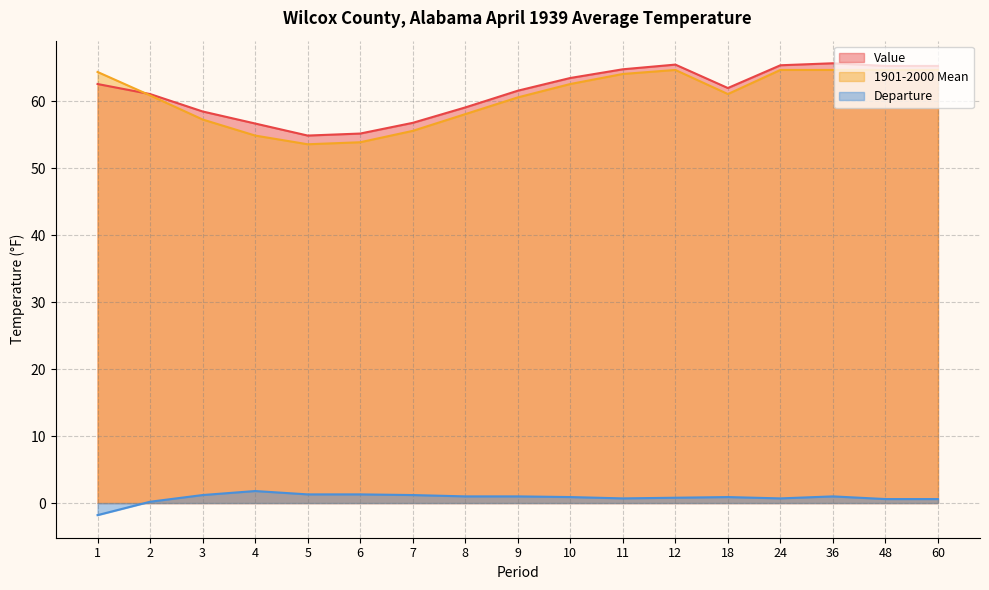

Count the number of categories in the chart.

17